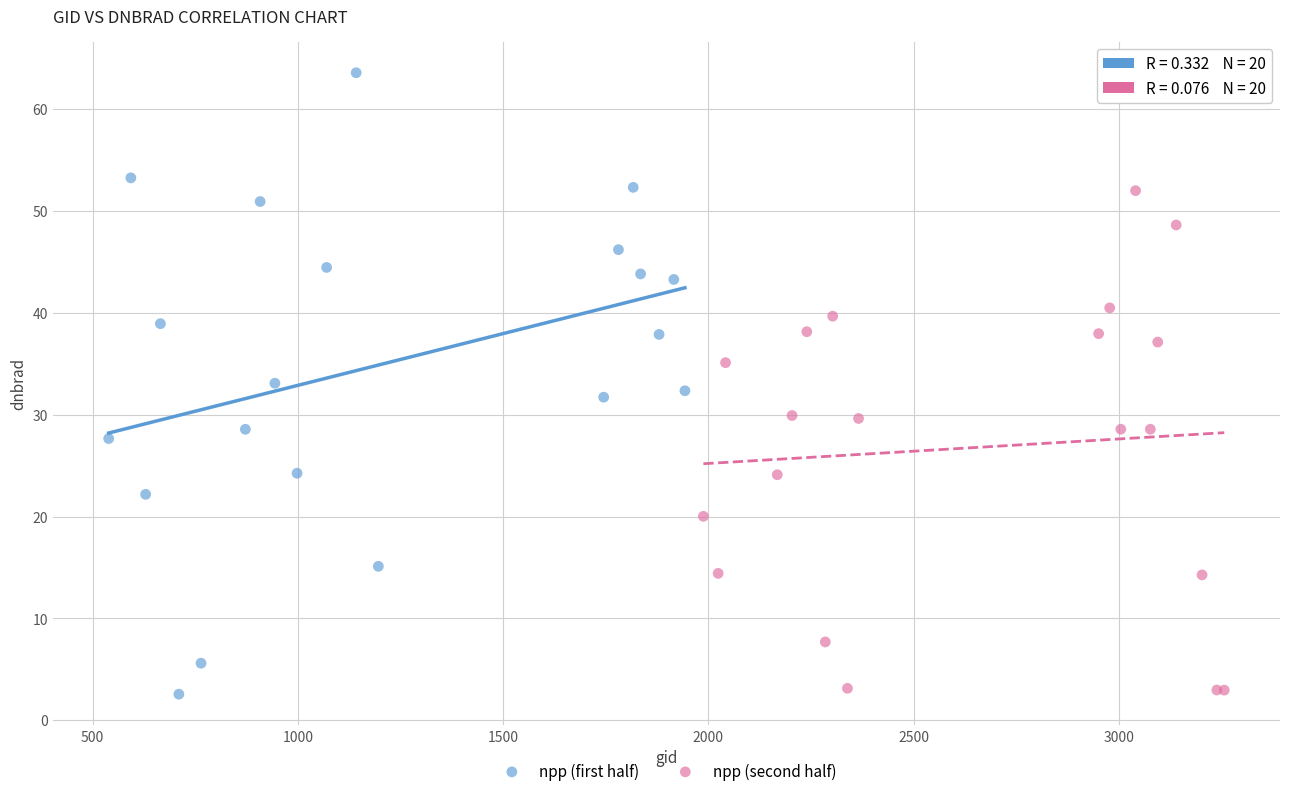

Which series contains the highest Y value?

npp (first half)